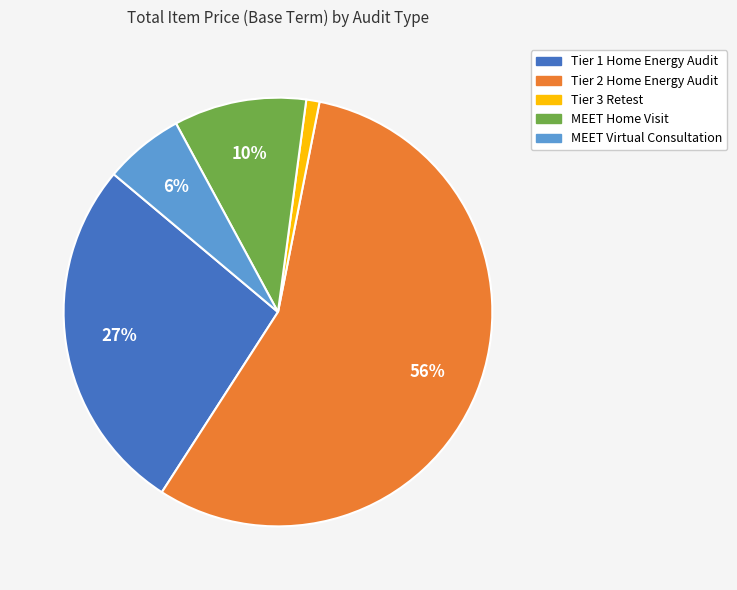

Rank the categories by value from highest to lowest.

Tier 2 Home Energy Audit, Tier 1 Home Energy Audit, MEET Home Visit, MEET Virtual Consultation, Tier 3 Retest